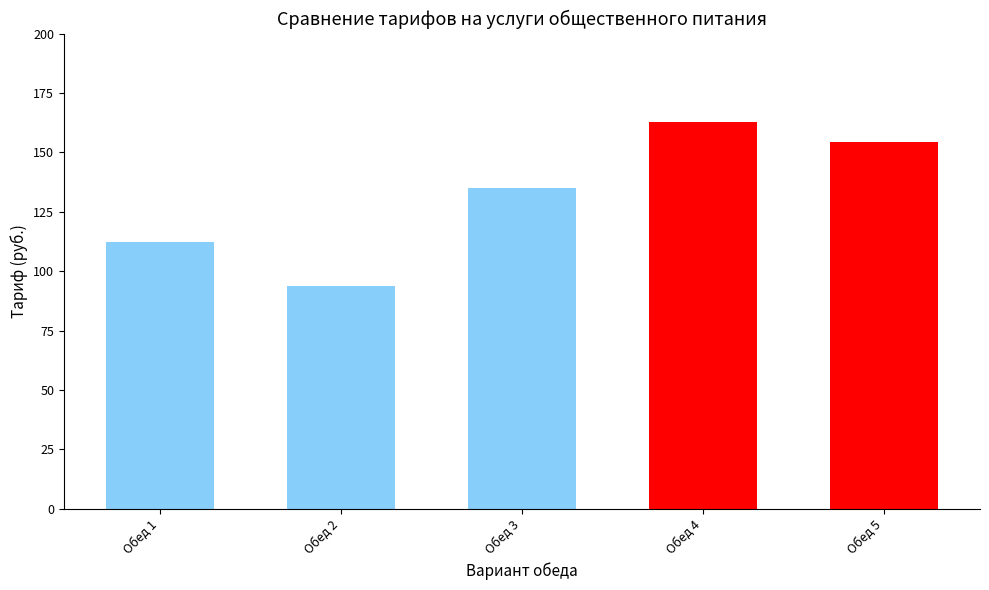

What is the value of the 5th bar from the left?

154.3